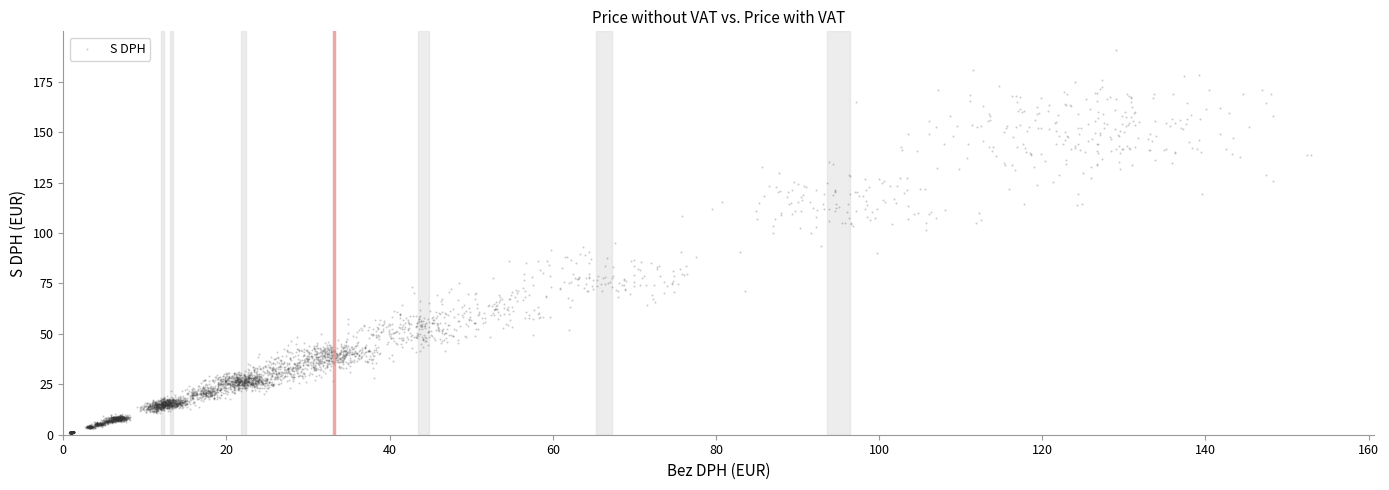

What is the range of Y values (max minus min)?

189.6